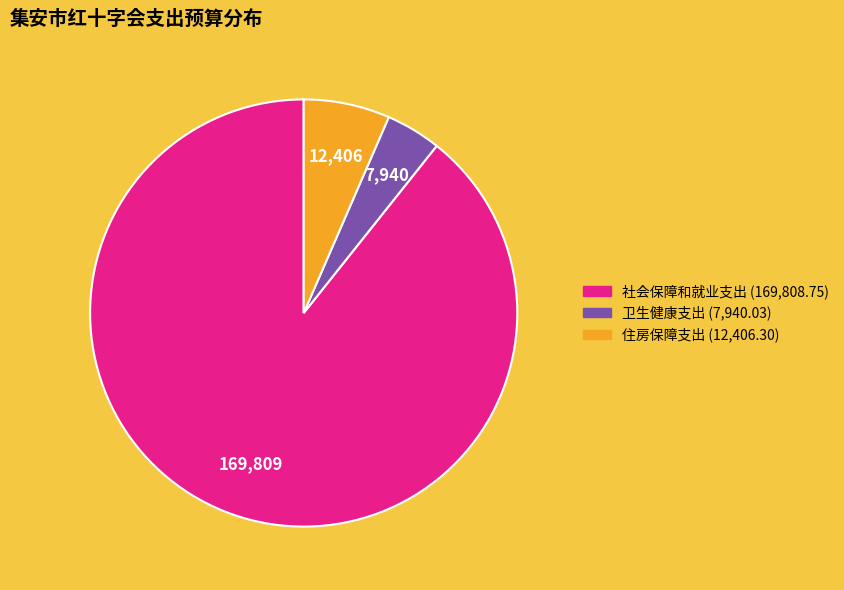

Which slice is the smallest?

卫生健康支出